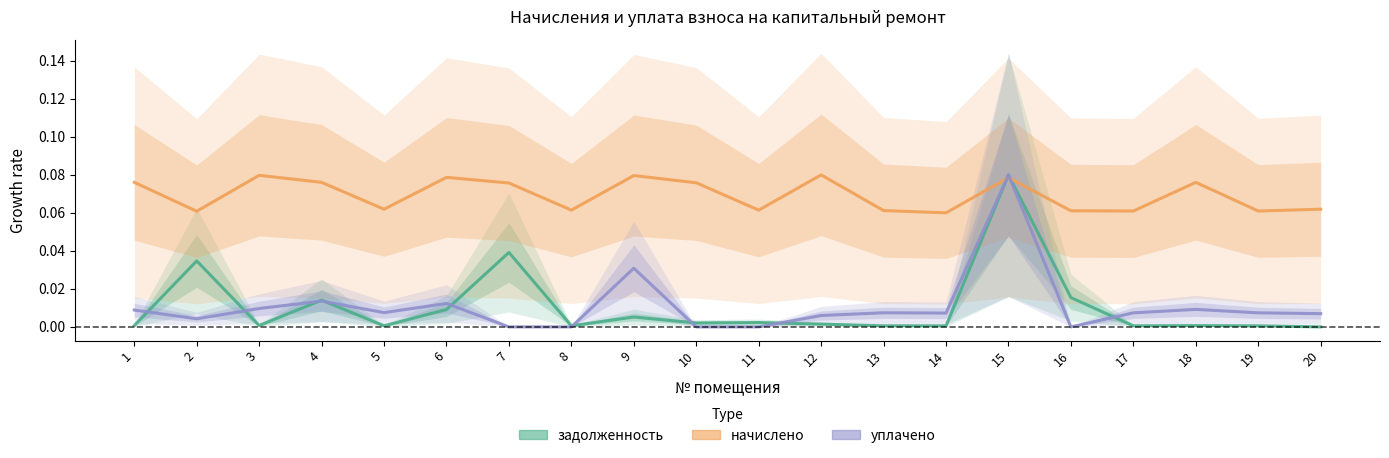

Is it true that задолженность equals 0.0 at 9?

False